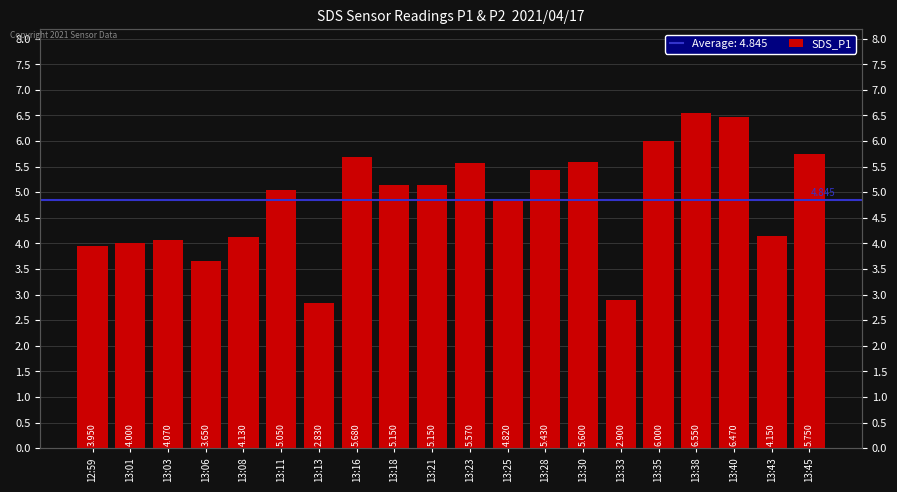

What is the change in value from 13:18 to 13:30?

+0.4